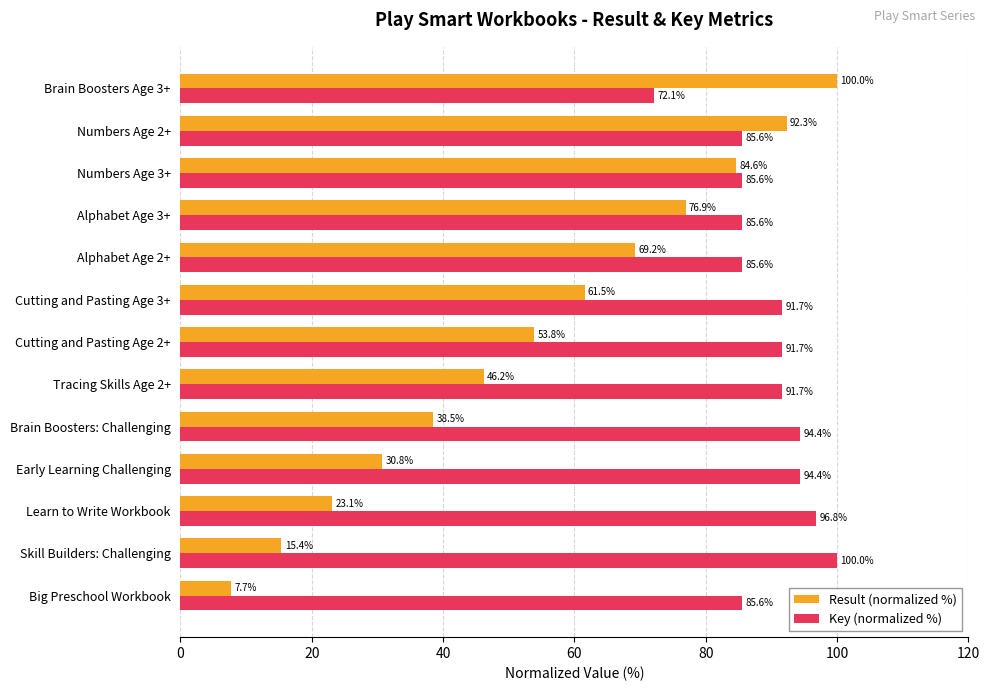

What are all the series names shown in the legend?

Result (normalized %), Key (normalized %)